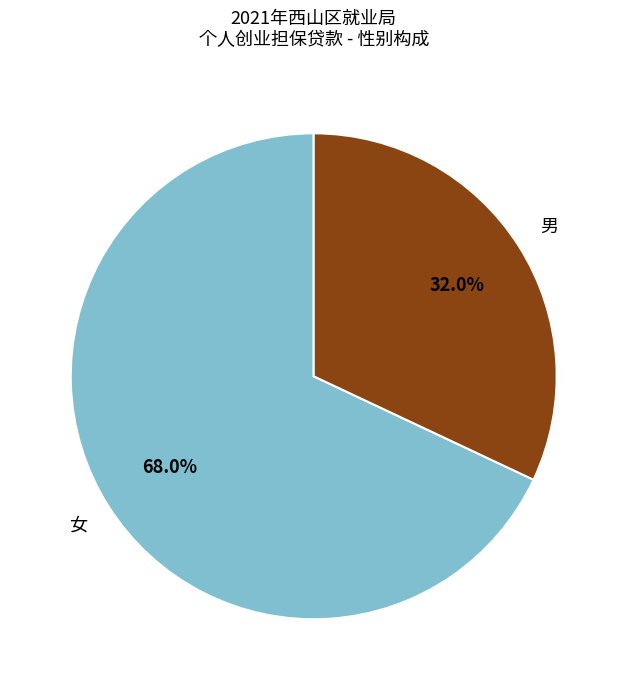

To the nearest percent, what is the difference between the largest and smallest slice percentages?

36%